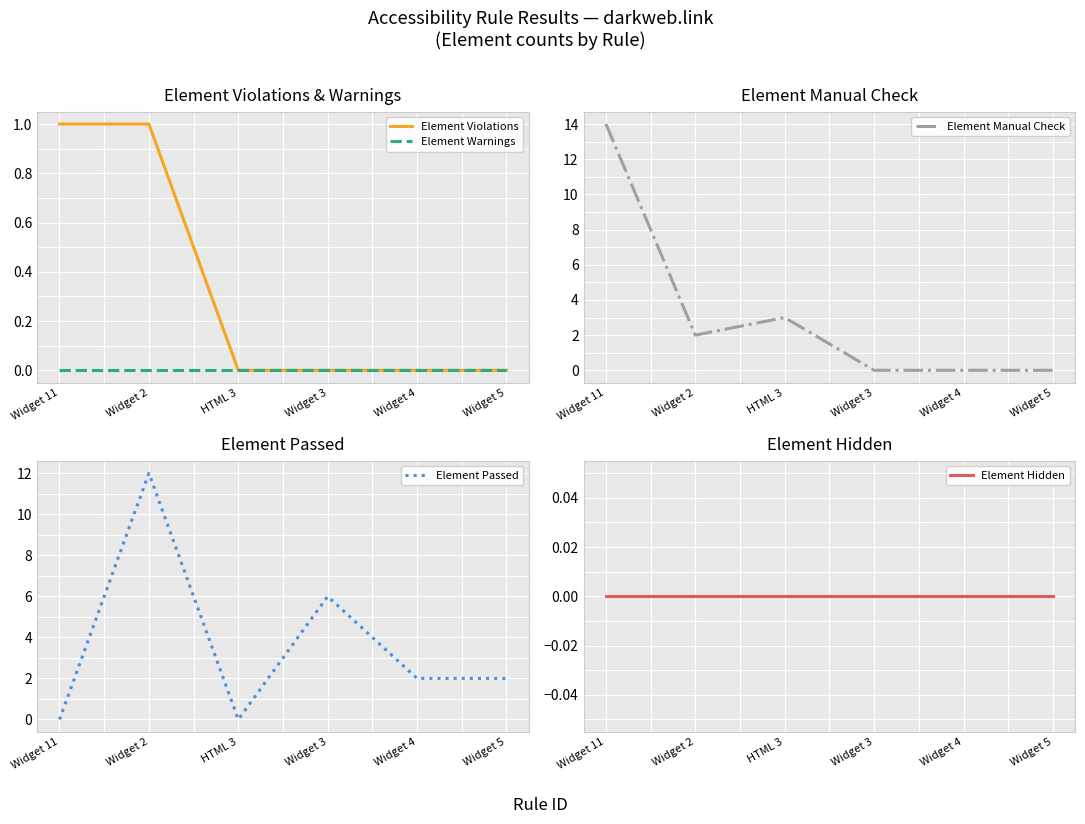

Which series has the largest range (max minus min)?

Element Manual Check